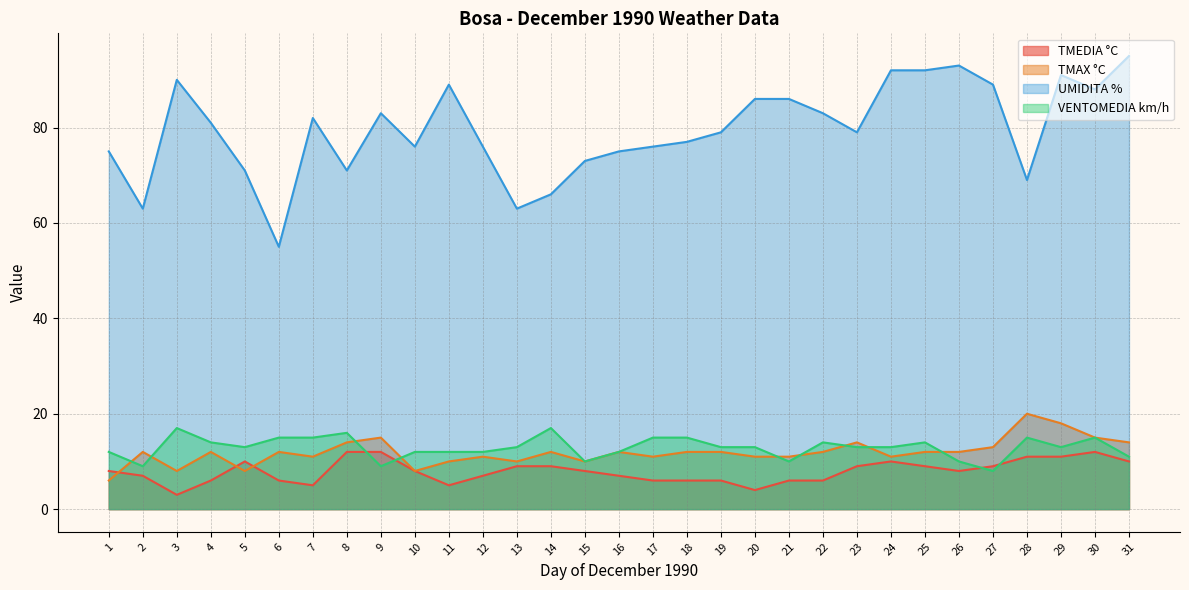

True or false: VENTOMEDIA km/h has a value of 5 at 22.

False